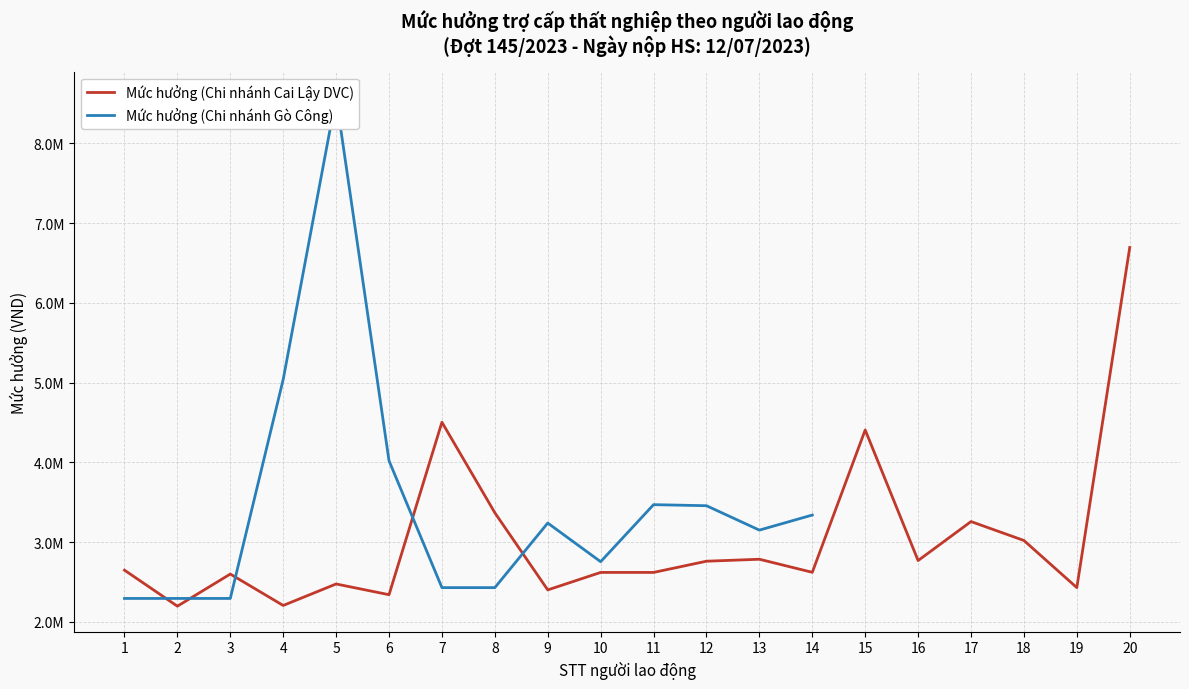

How many values are below 2647867?

10